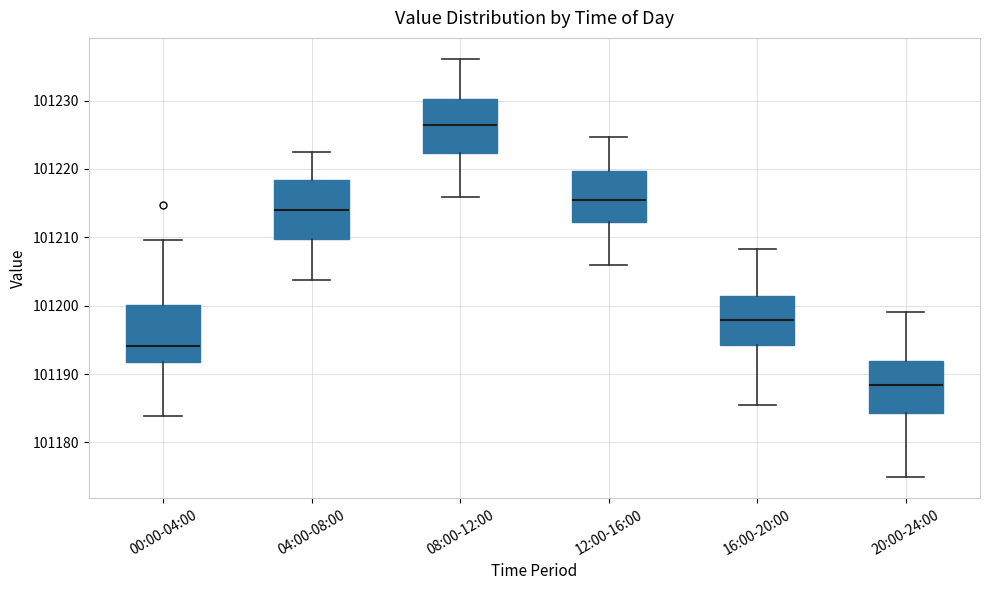

Reading left to right, transcribe this box plot: for each box, give where its median line is, the range the box spans, and where its two whiskers end, as read against the y-axis. The values are not printed on the chart, so give them approximately, as read against the axis.

00:00-04:00: median 101194, box 101192 to 101200, whiskers 101184 to 101210
04:00-08:00: median 101214, box 101210 to 101218, whiskers 101204 to 101222
08:00-12:00: median 101226, box 101222 to 101230, whiskers 101216 to 101236
12:00-16:00: median 101216, box 101212 to 101220, whiskers 101206 to 101225
16:00-20:00: median 101198, box 101194 to 101201, whiskers 101185 to 101208
20:00-24:00: median 101188, box 101184 to 101192, whiskers 101175 to 101199